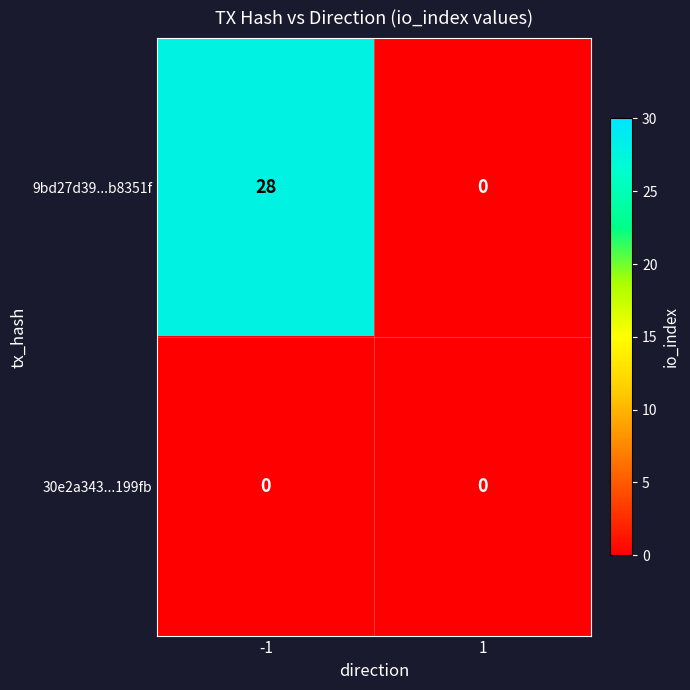

Between -1 and 1, which series saw the biggest shift?

9bd27d39...b8351f